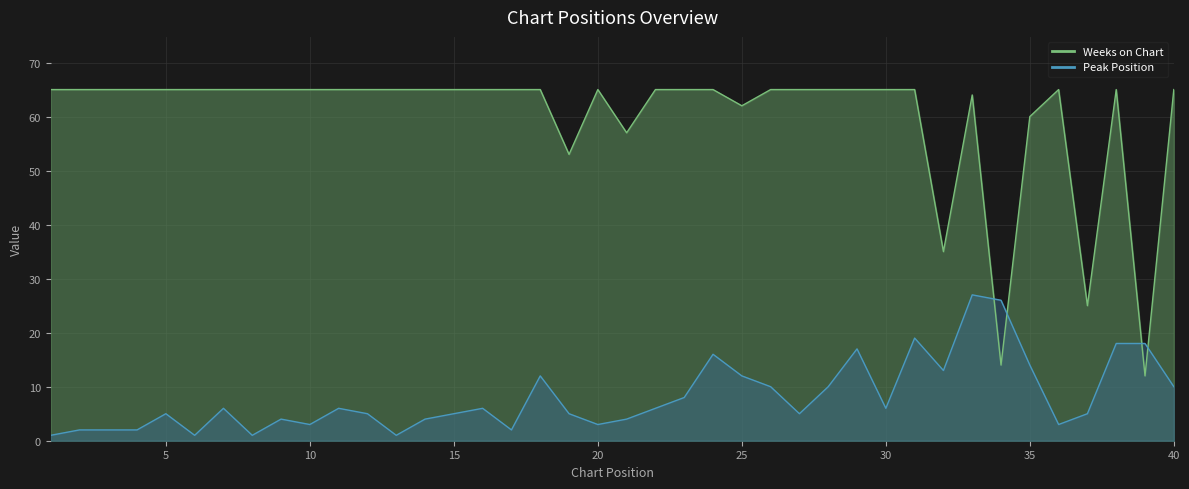

What is the difference between the second highest and minimum values in the Weeks on Chart series?

53